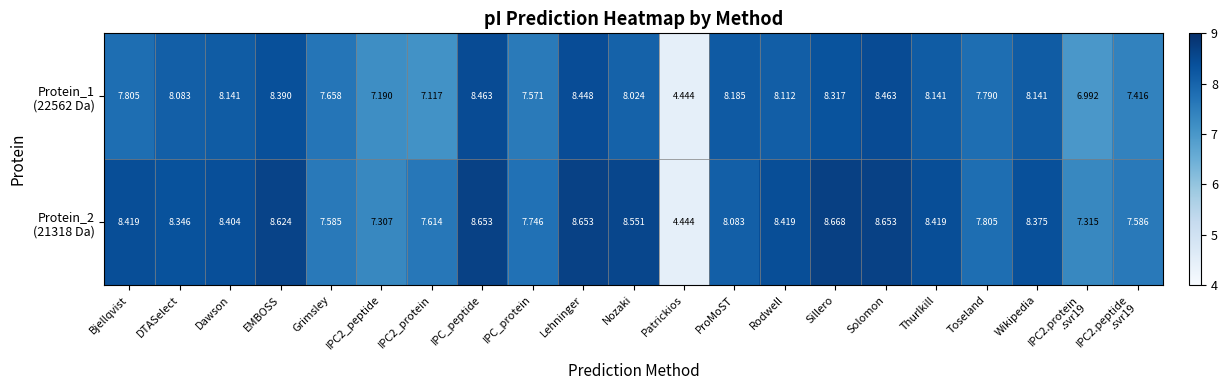

Which category has the lowest value across all series?

Patrickios